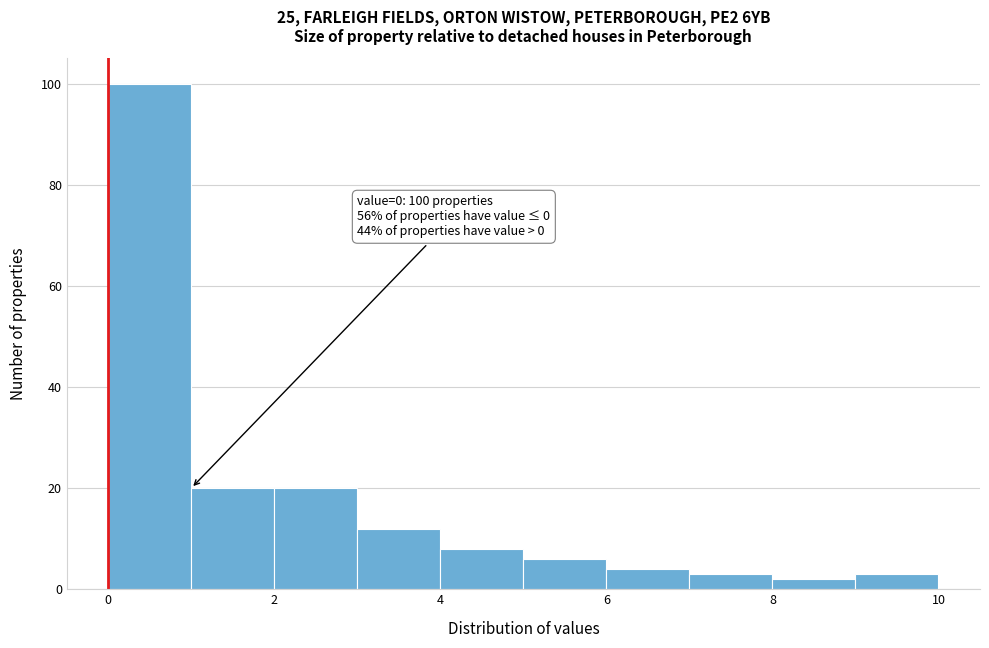

Over which range of the x-axis is the bar tallest?

0 to 1